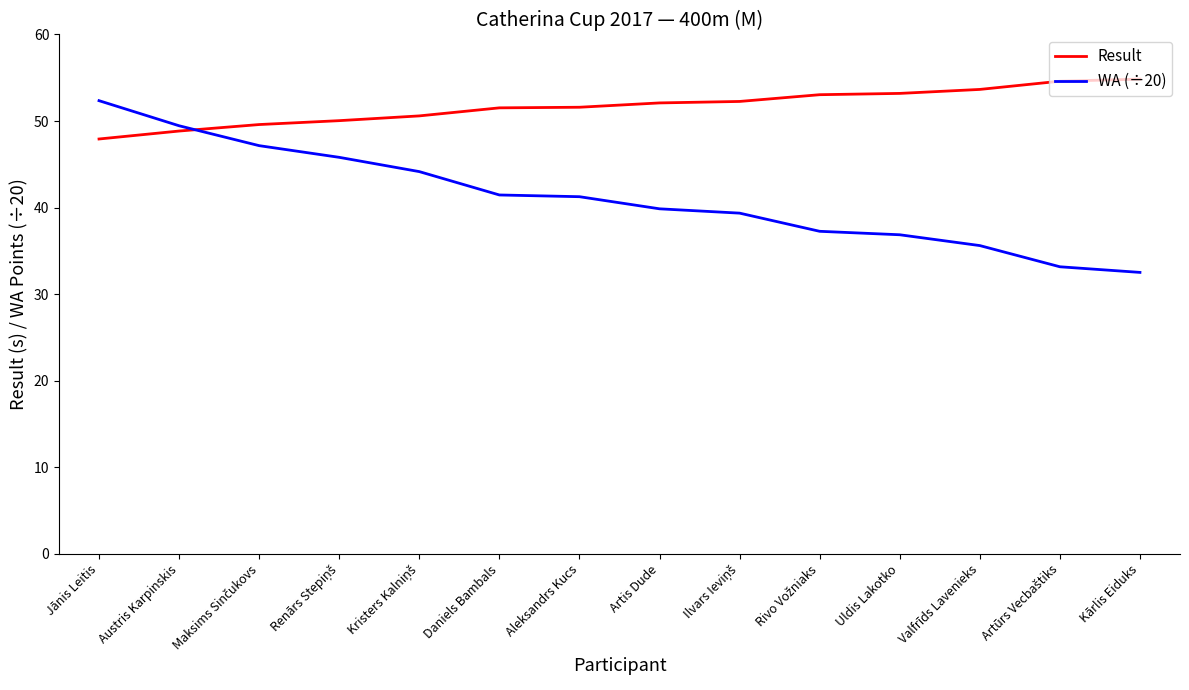

Is the value of Result at Jānis Leitis greater than the value of WA (÷20) at Uldis Lakotko?

Yes